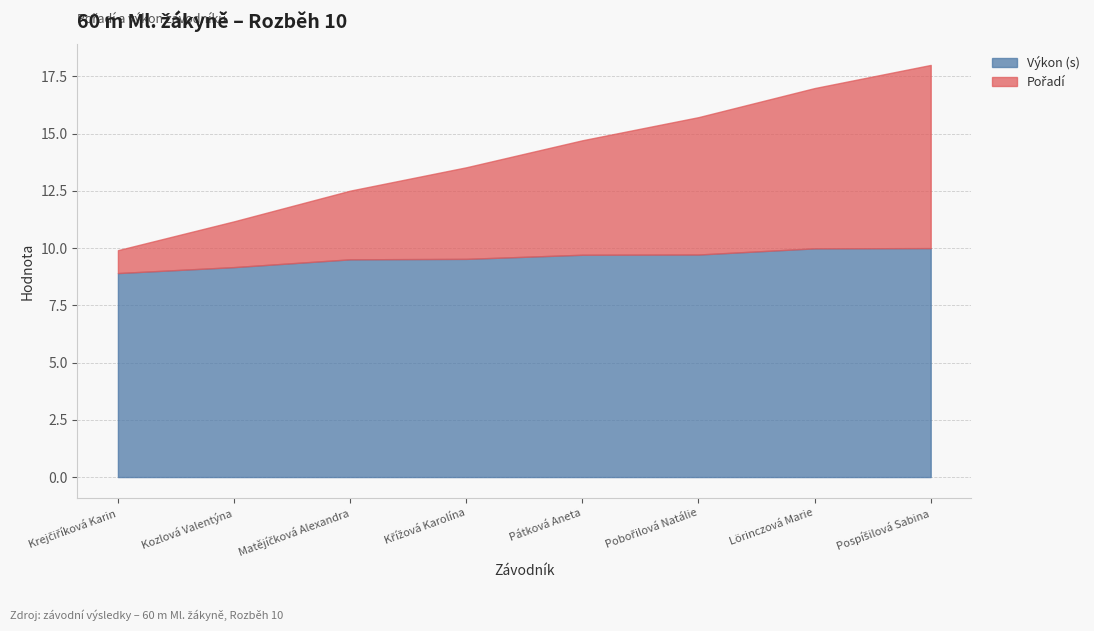

At which label is Výkon closest to 9?

Krejčiříková Karin